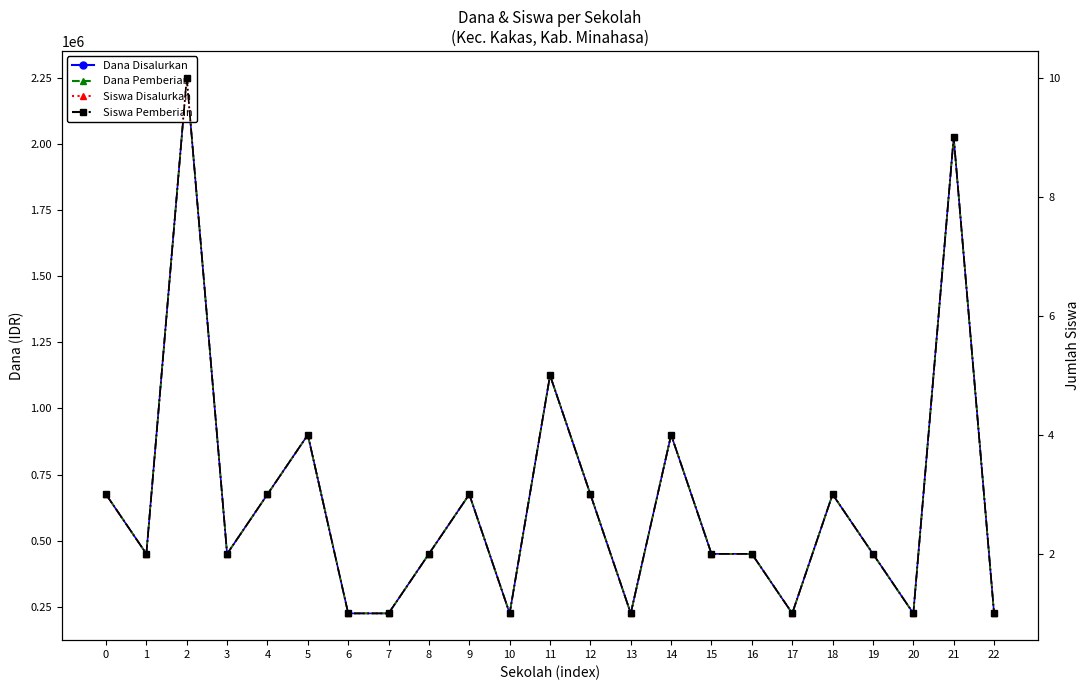

What is the highest value of the Siswa Disalurkan series?

10